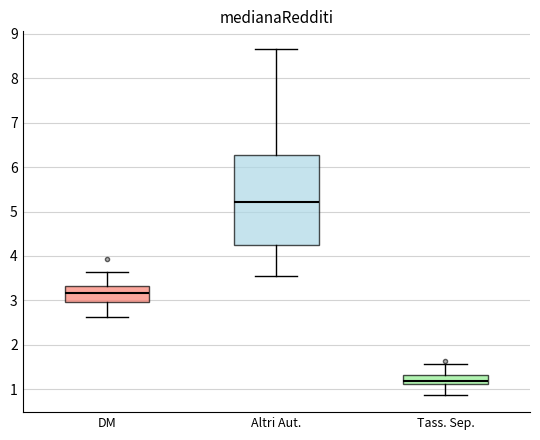

Reading left to right, read every box against the y-axis: the position of its median line, the range the box covers, and the ends of its whiskers. The values are not printed on the chart, so give them approximately, as read against the axis.

DM: median 3.2, box 3.0 to 3.3, whiskers 2.6 to 3.7
Altri Aut.: median 5.2, box 4.3 to 6.3, whiskers 3.6 to 8.7
Tass. Sep.: median 1.2, box 1.1 to 1.3, whiskers 0.9 to 1.6